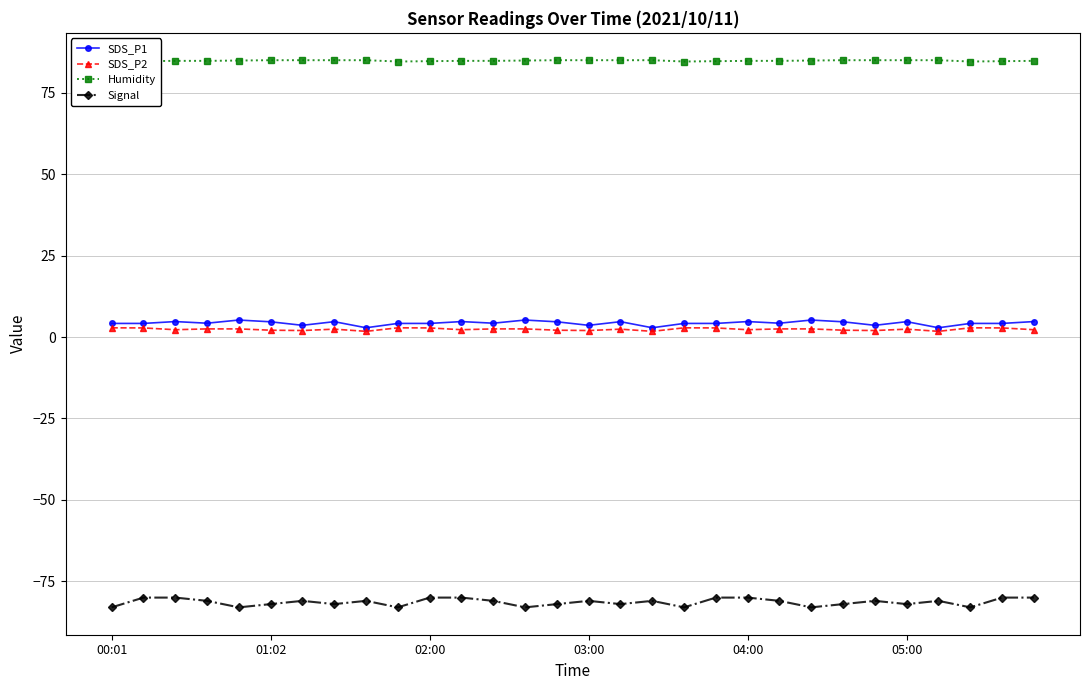

Is it true that SDS_P2 equals 2.4 at 05:00?

True